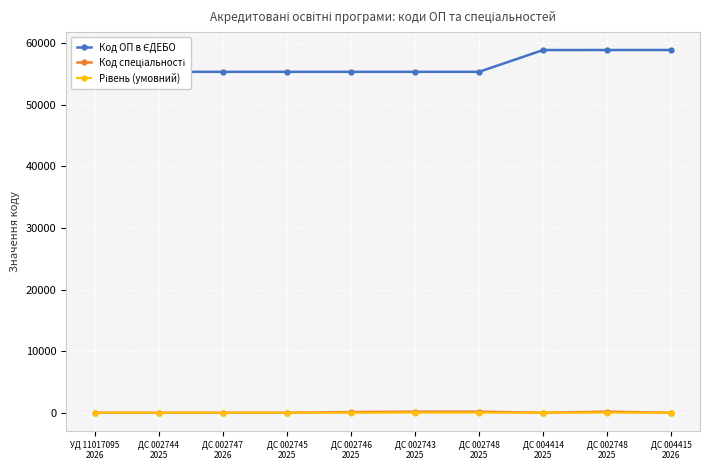

How many data points in Код спеціальності are less than 76?

4